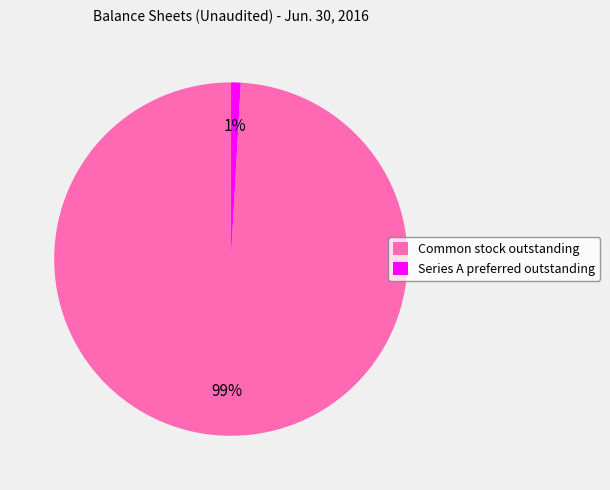

What percentage is the Series A preferred outstanding slice, to the nearest percent?

1%